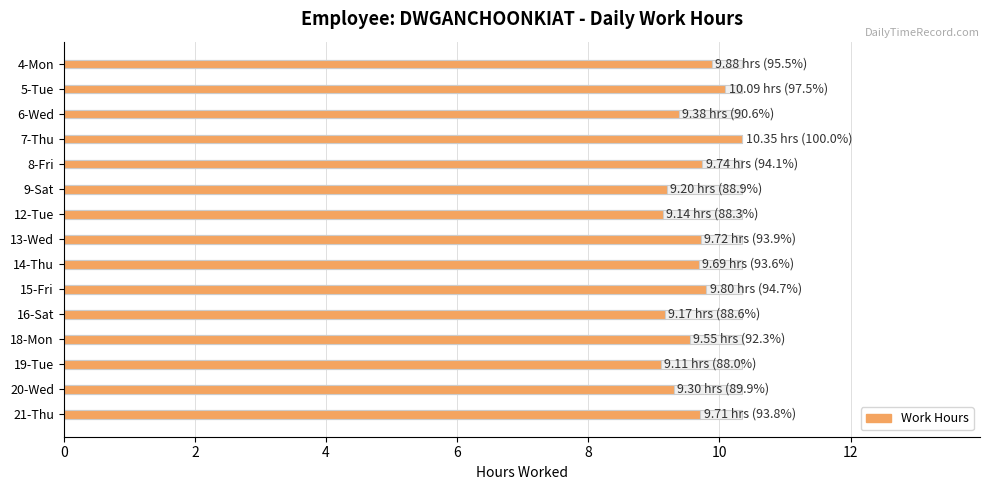

What is the approximate value at 13-Wed?

9.7